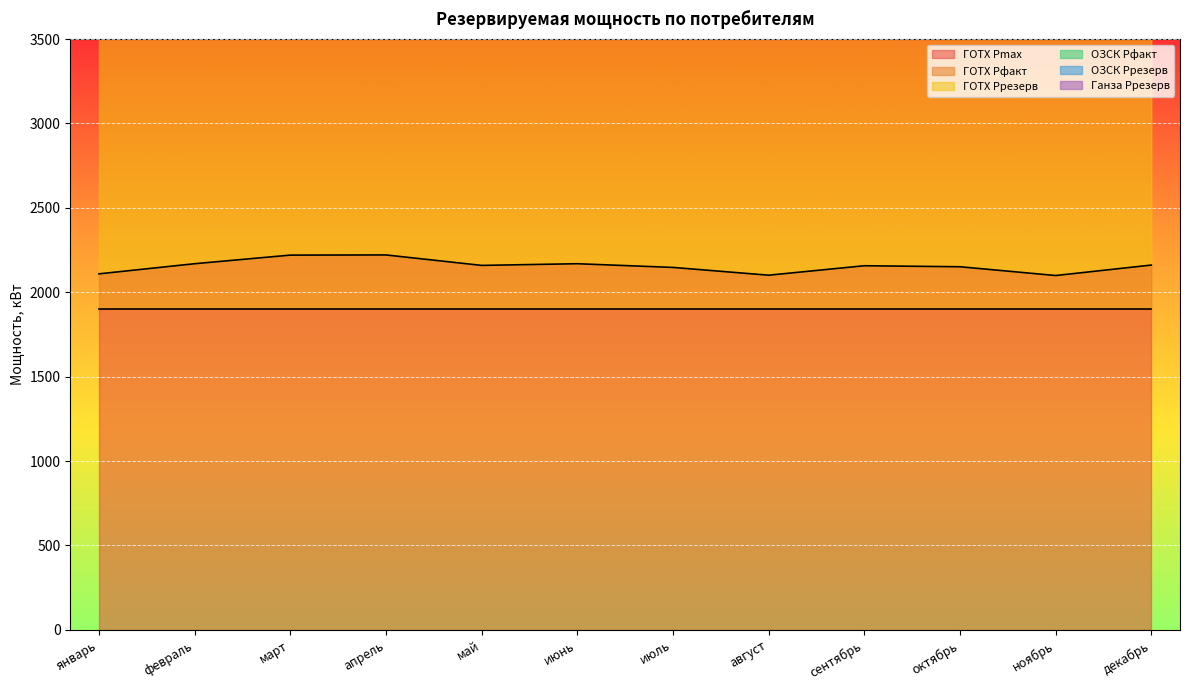

Rank the series by their average value, from highest to lowest.

Ганза Ррезерв, ОЗСК Рфакт, ГОТХ Рфакт